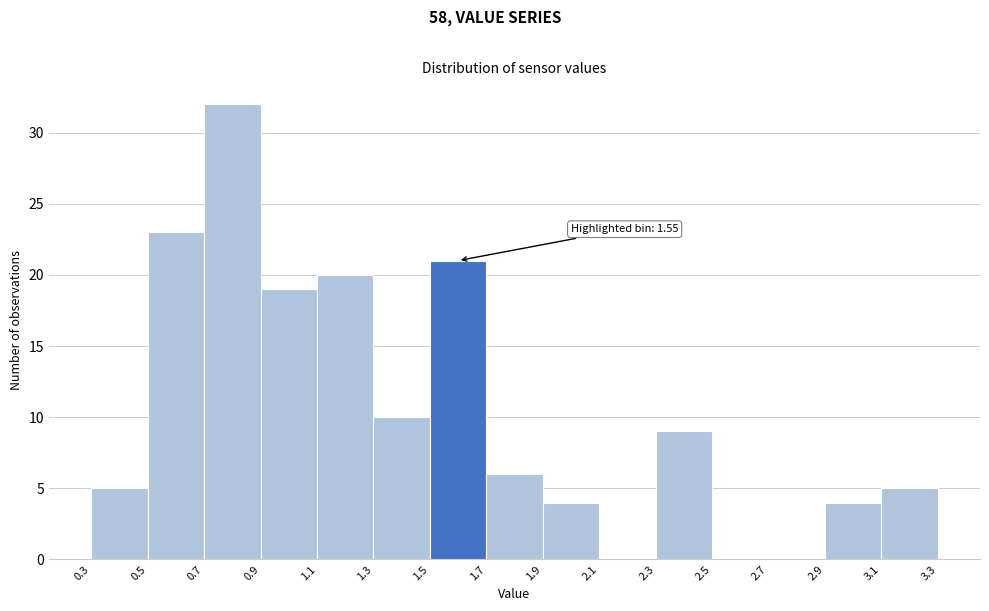

Which range on the x-axis has the tallest bar?

0.7 to 0.9